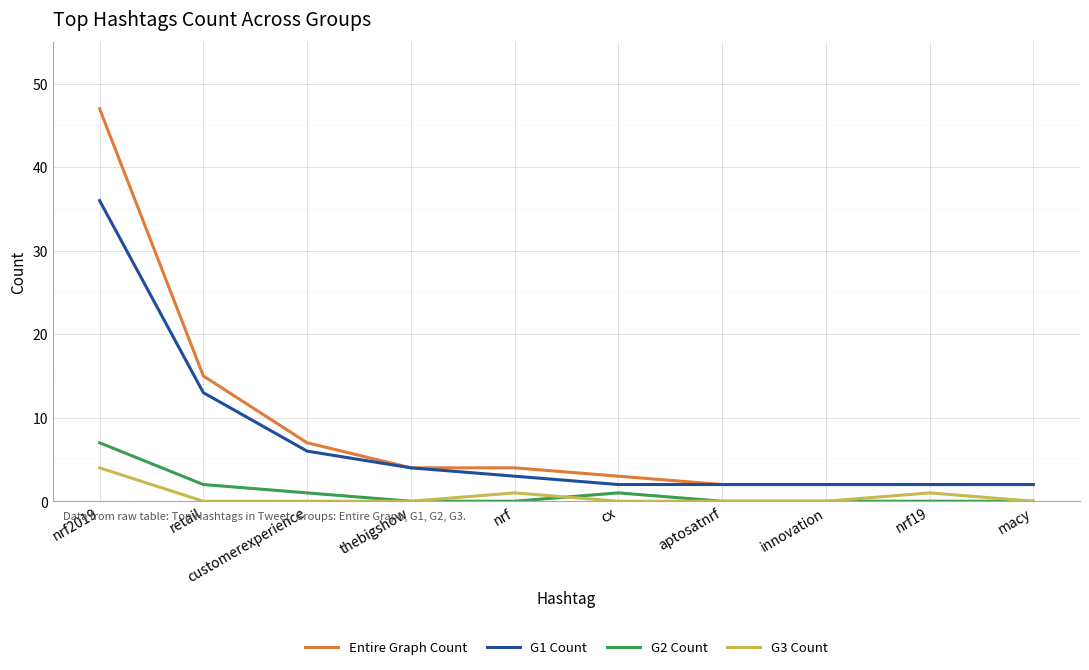

The G2 Count series shows 1 at cx. True or false?

True